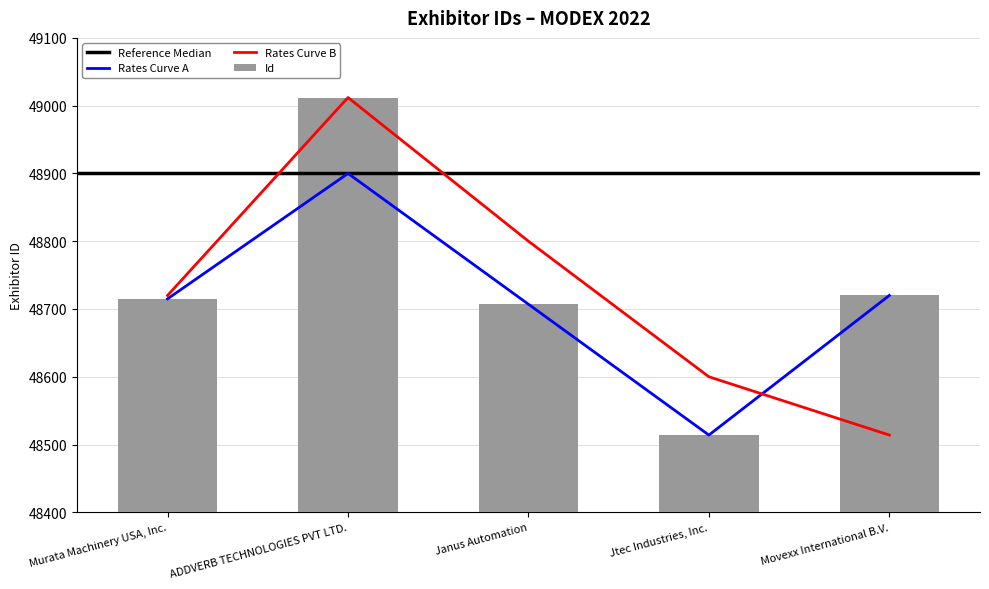

What position from the right is Movexx International B.V.?

1